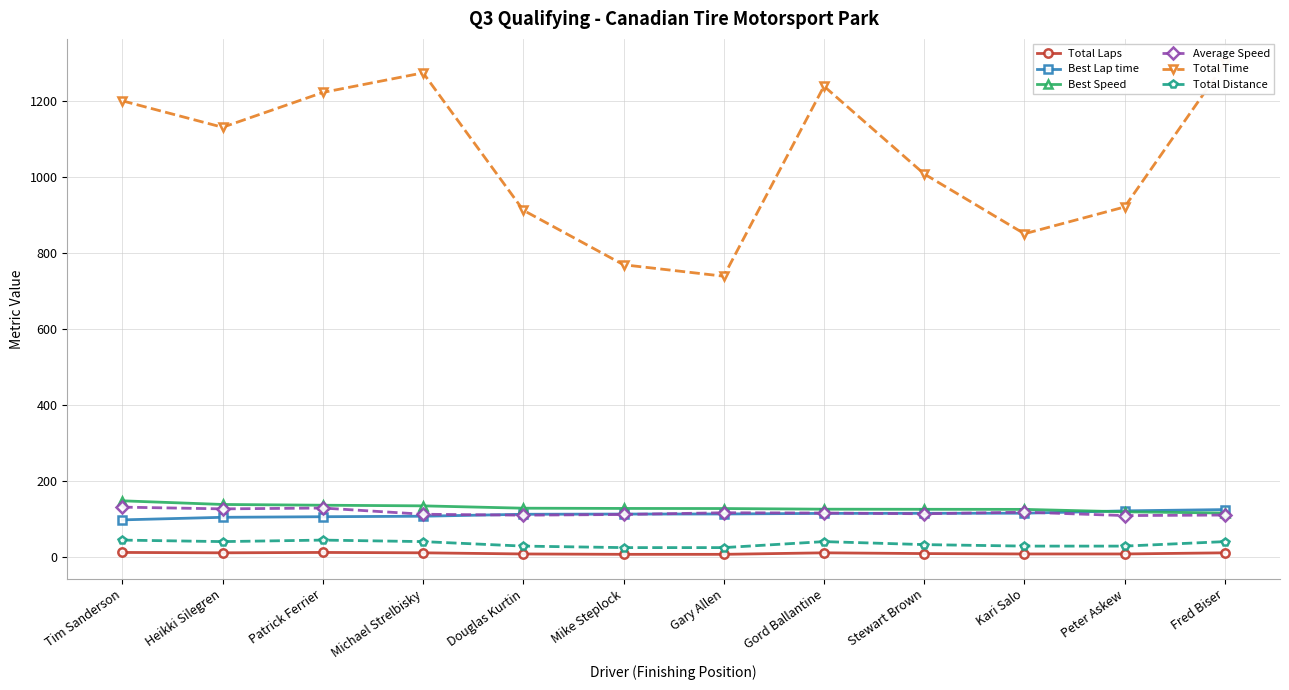

At how many categories does at least one series exceed 29?

12